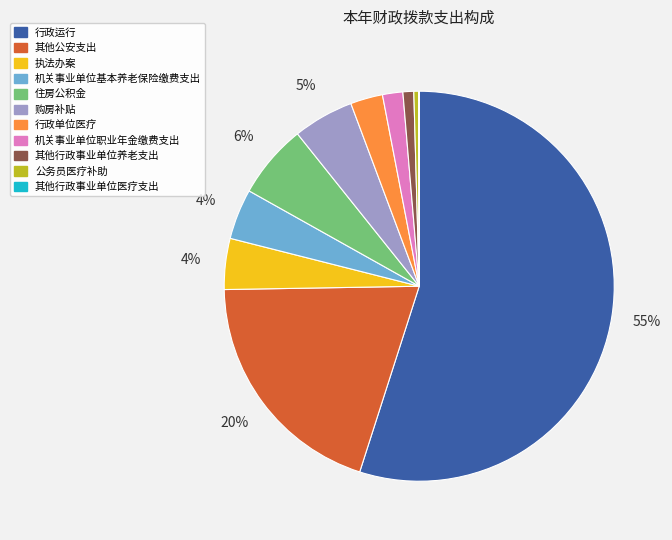

Combined, do 其他公安支出 and 公务员医疗补助 account for over 50%?

No